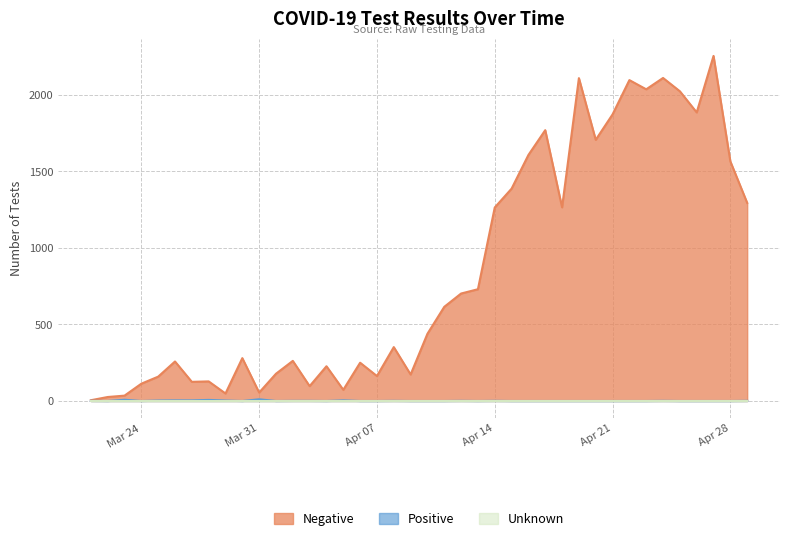

True or false: Unknown and Positive intersect in this chart.

False